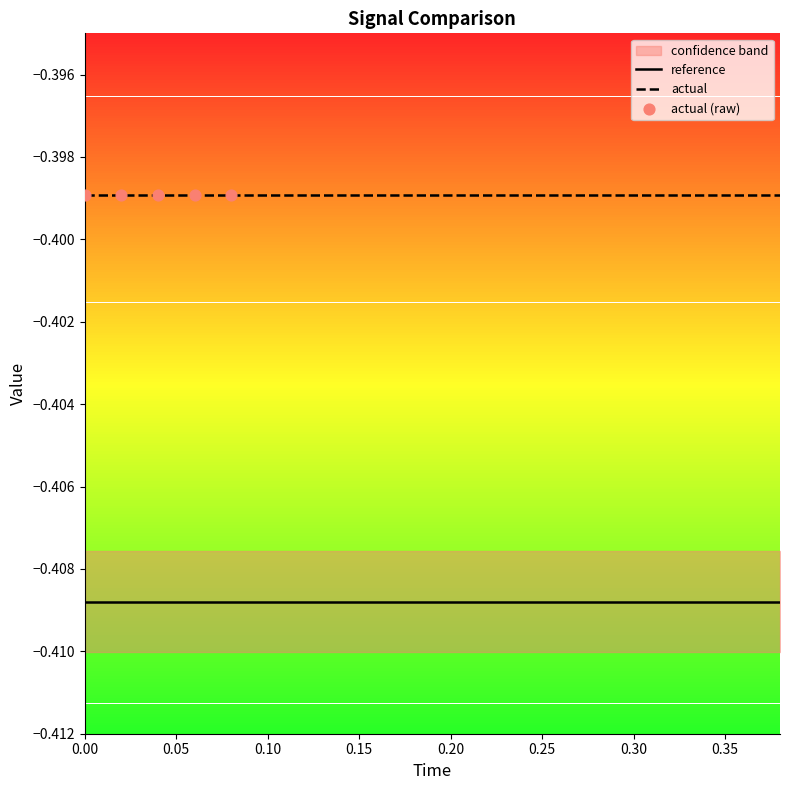

What is the total value across all series at 5?

-1.6